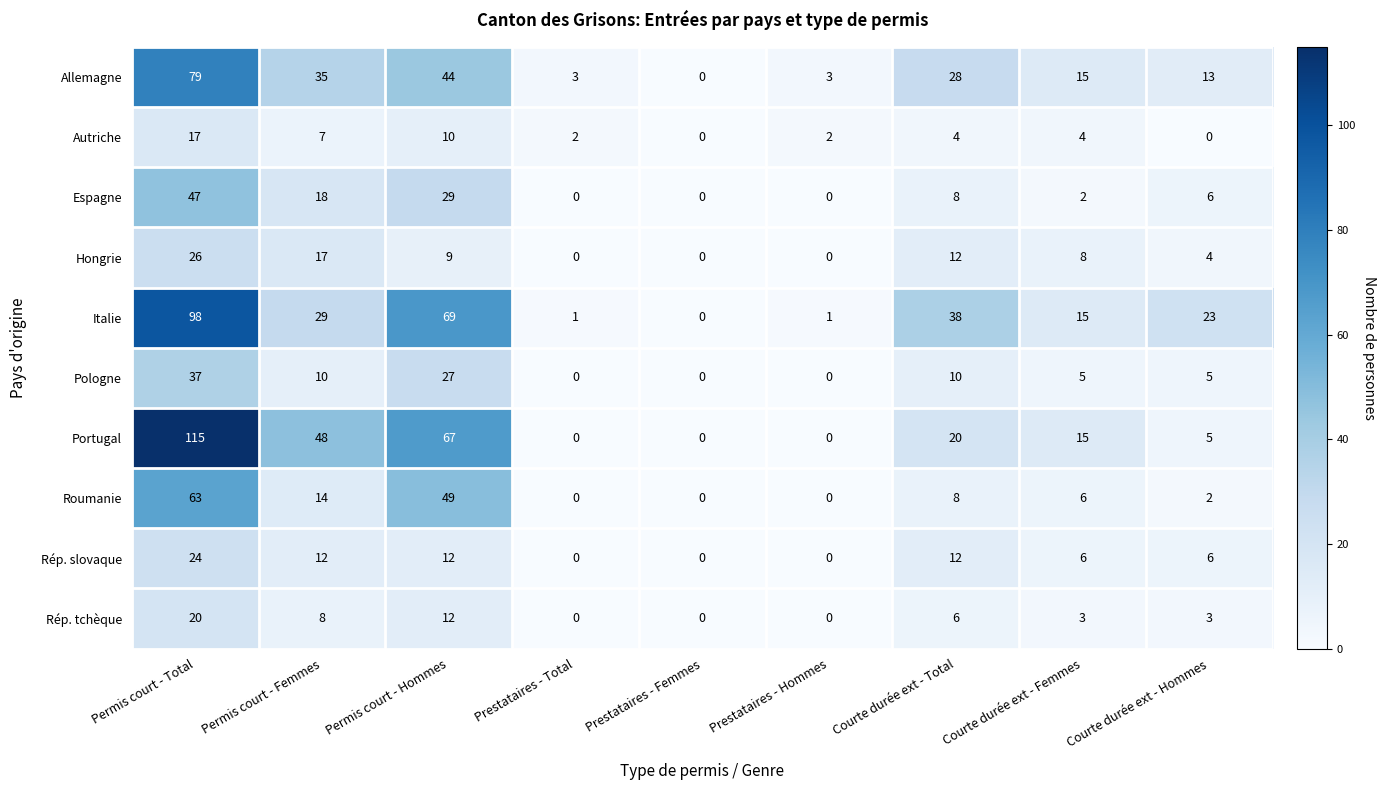

Where is Hongrie nearest to the value 13?

Courte durée ext - Total